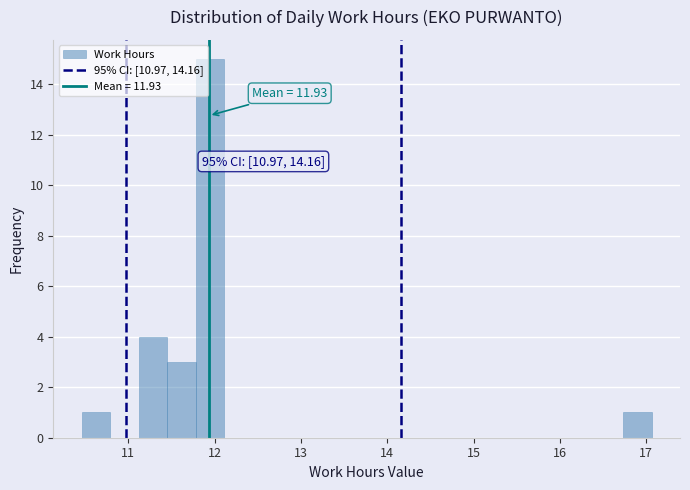

Around what value on the x-axis is the tallest bar? Give the approximate position of its centre, as read against the axis.

11.9